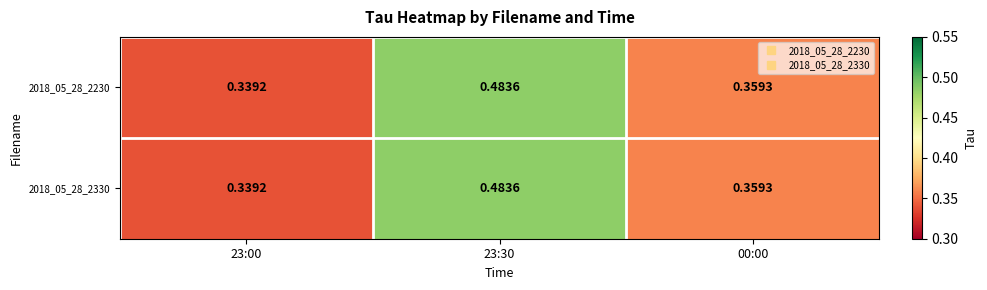

List the series in order of their peak value, lowest first.

2018_05_28_2230, 2018_05_28_2330